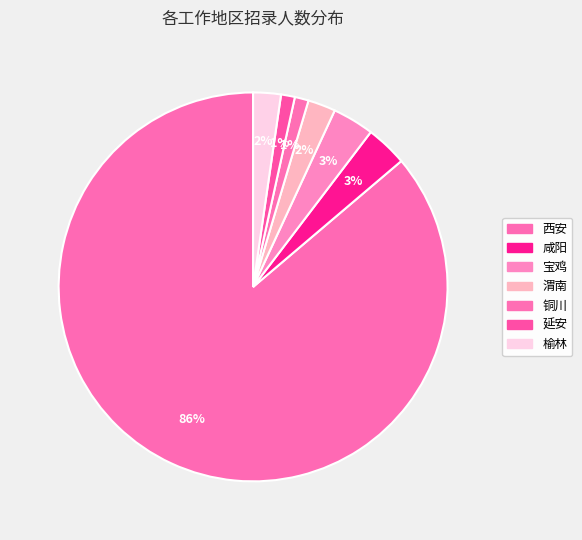

True or false: 榆林 accounts for 2% of the total.

True